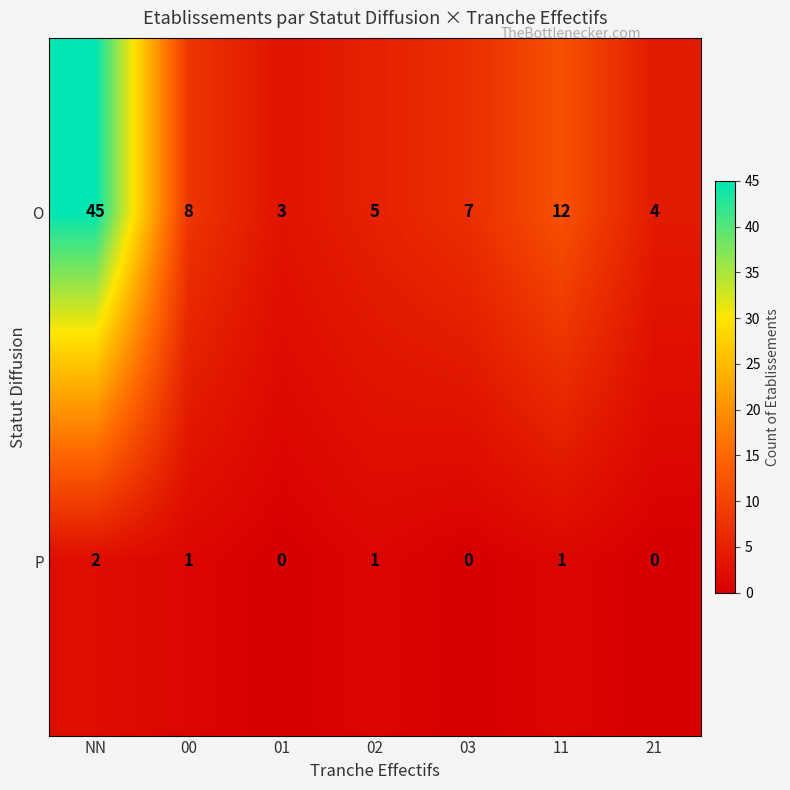

How many distinct data groups are displayed?

2